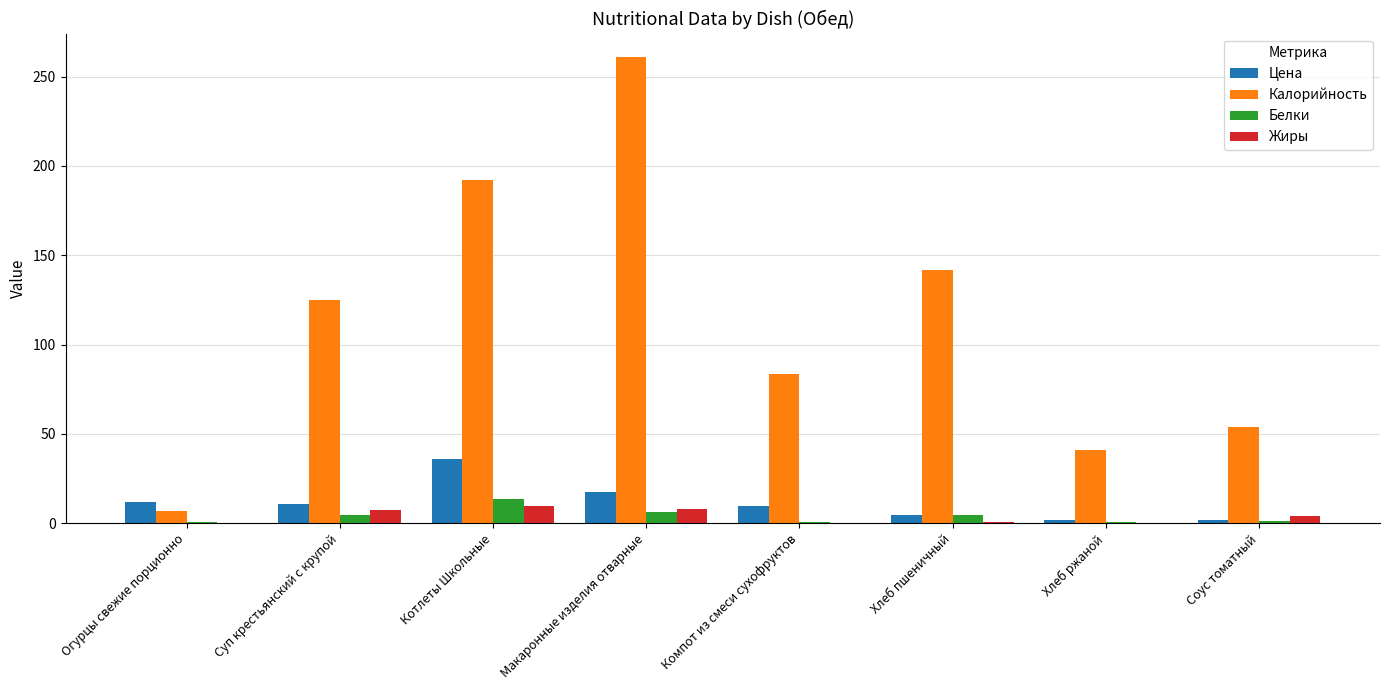

At which label does Белки first exceed 4?

Суп крестьянский с крупой